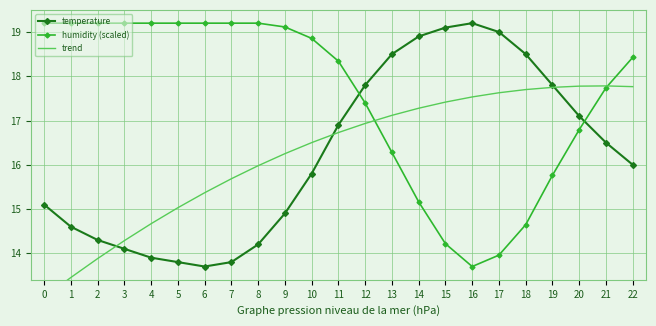

True or false: trend has more than 2 interior local peaks.

False